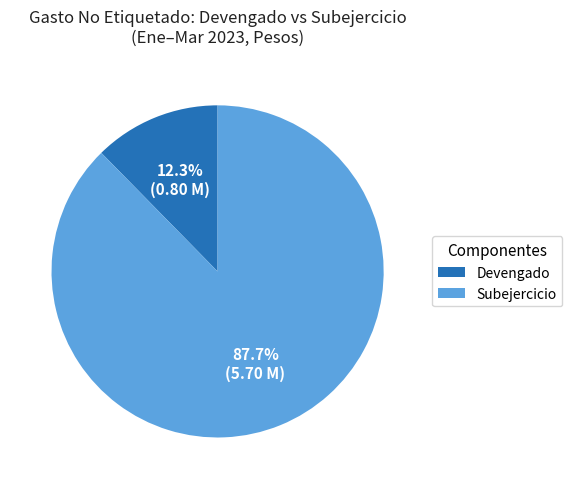

To the nearest percent, what portion does Subejercicio represent?

88%